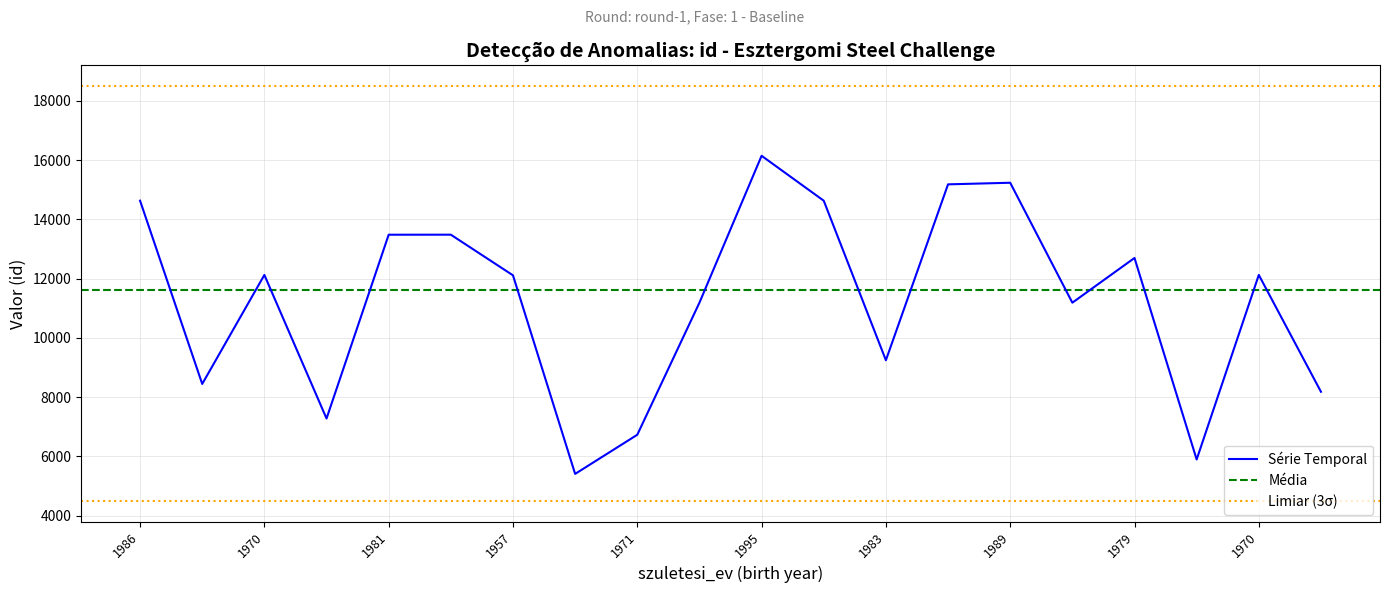

What is the ratio of the value at 1957 to the value at 1989?

0.8